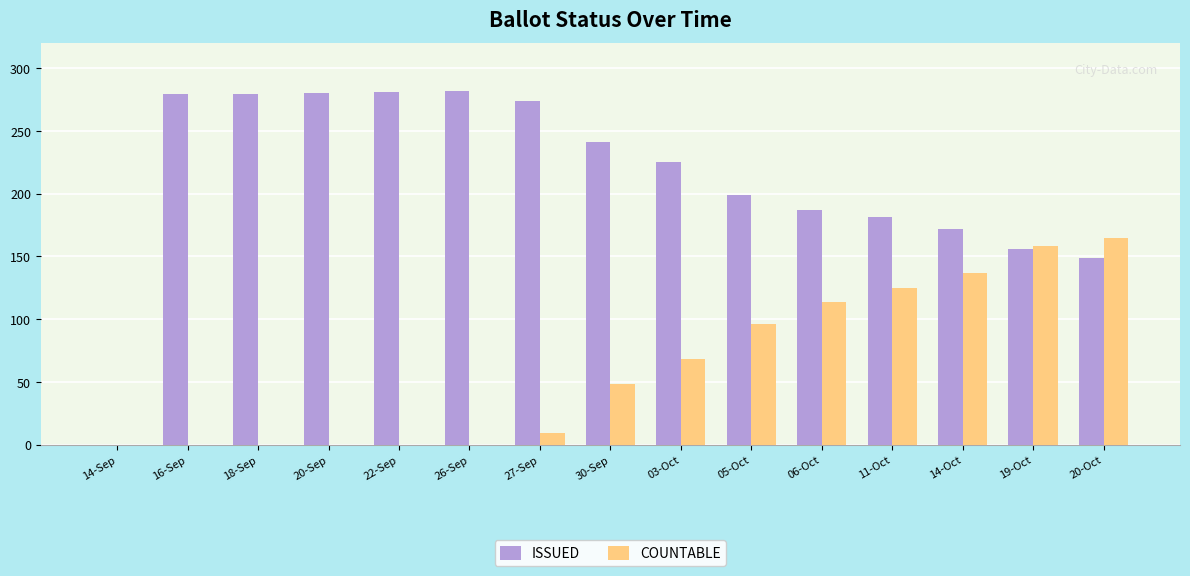

Count the number of categories in the chart.

15